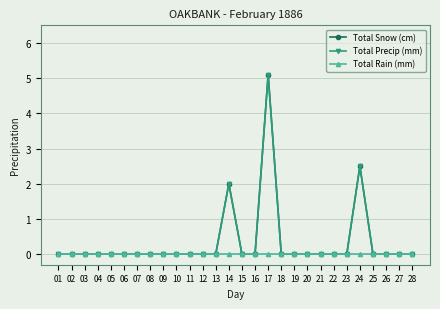

Is this an area chart (filled region under the line)?

No